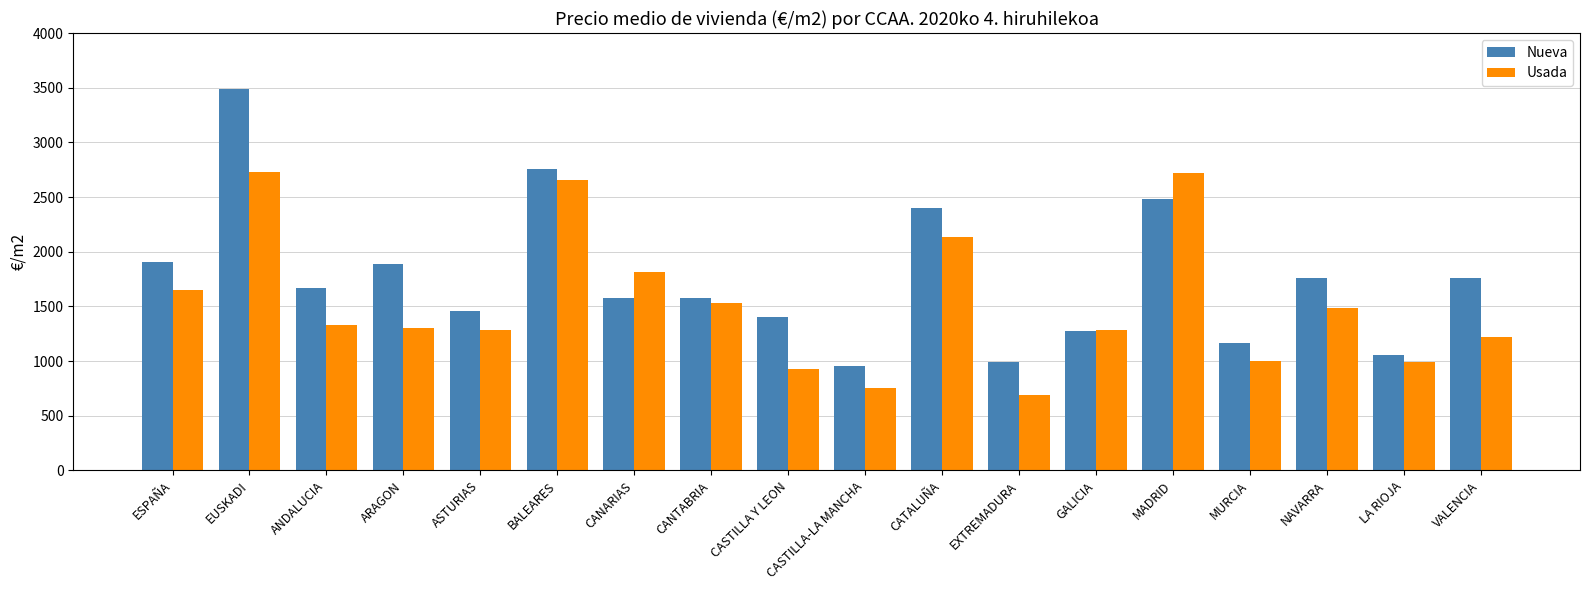

How many bars are there in each group?

2